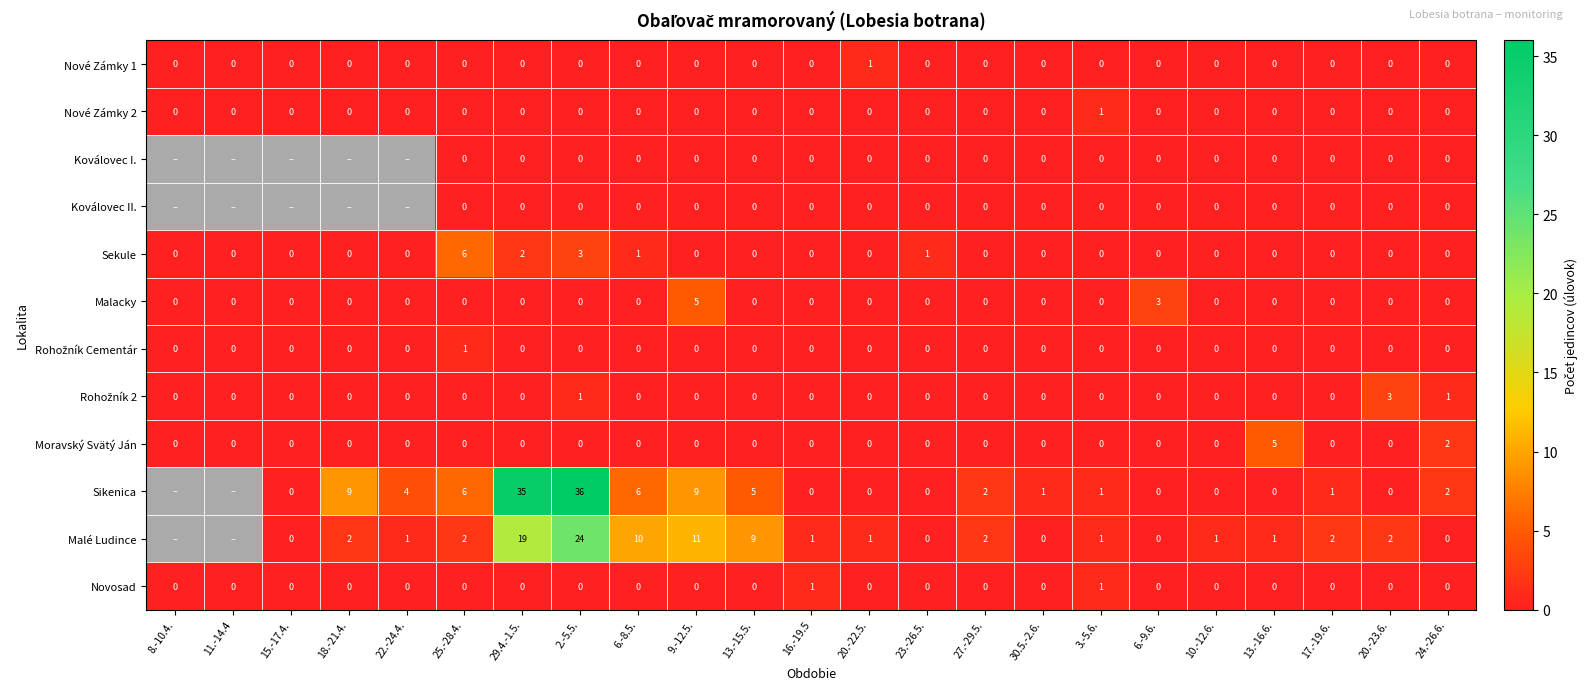

True or false: Nové Zámky 2 has a value of -1 at 10.-12.6..

False